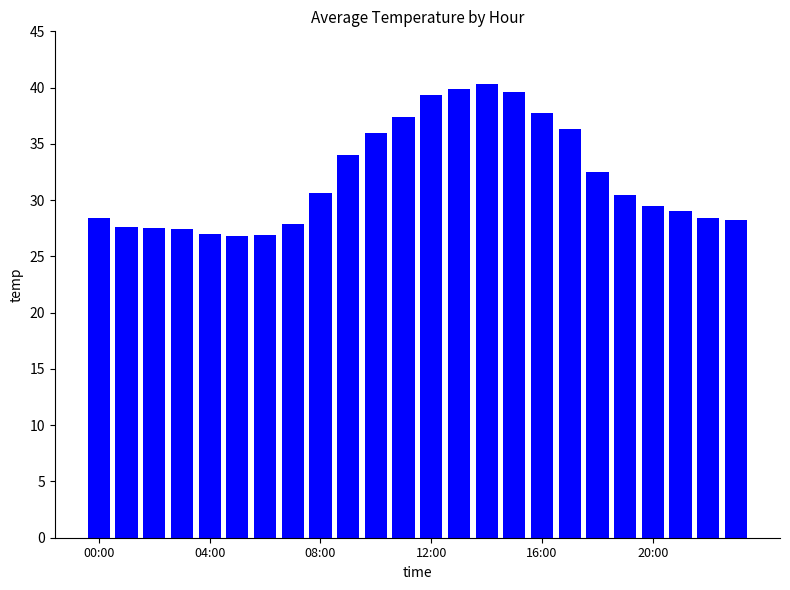

What is the difference between the second highest and minimum values?

13.1